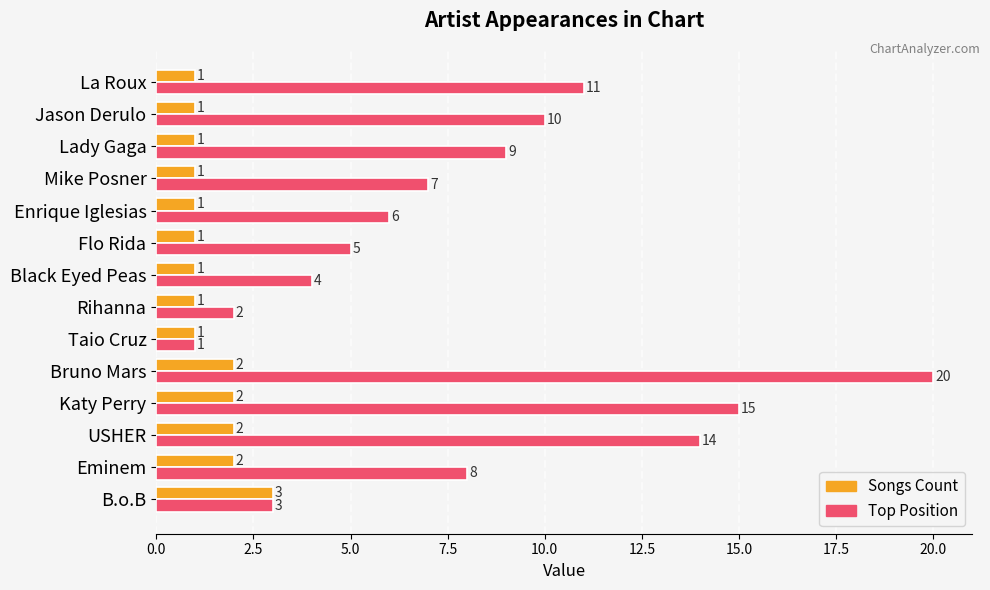

True or false: Songs Count has a value of 3 at B.o.B.

True